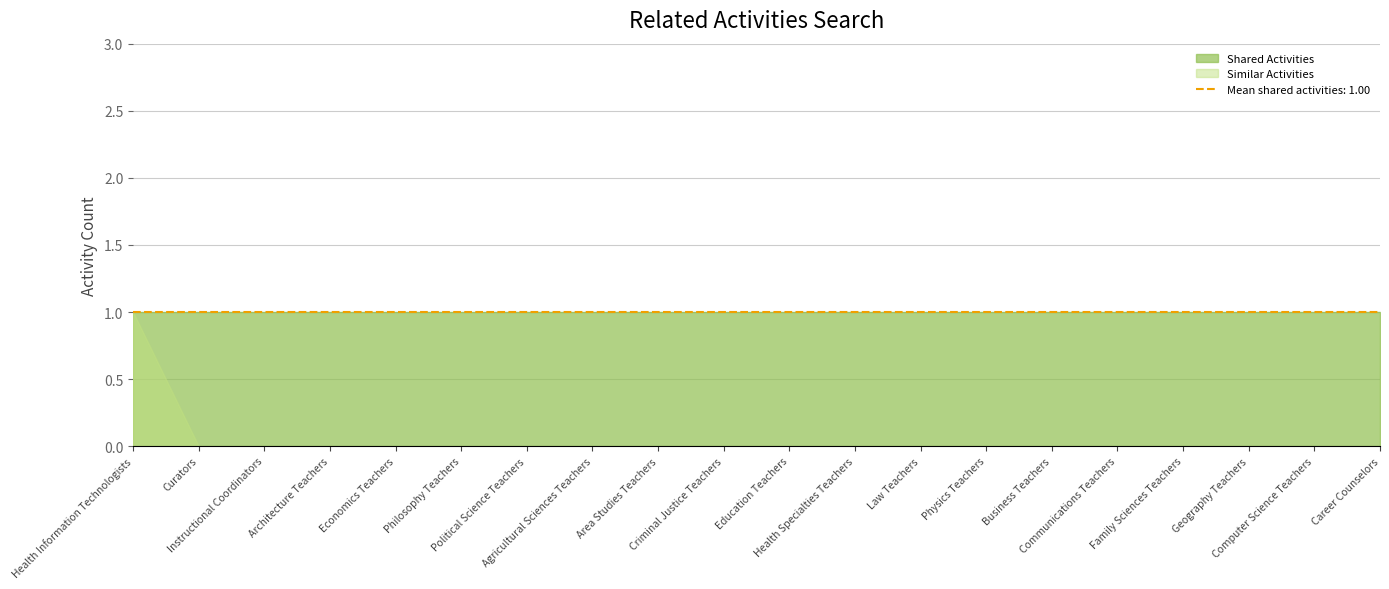

What is the difference between the maximum and minimum values in the Similar Activities series?

1